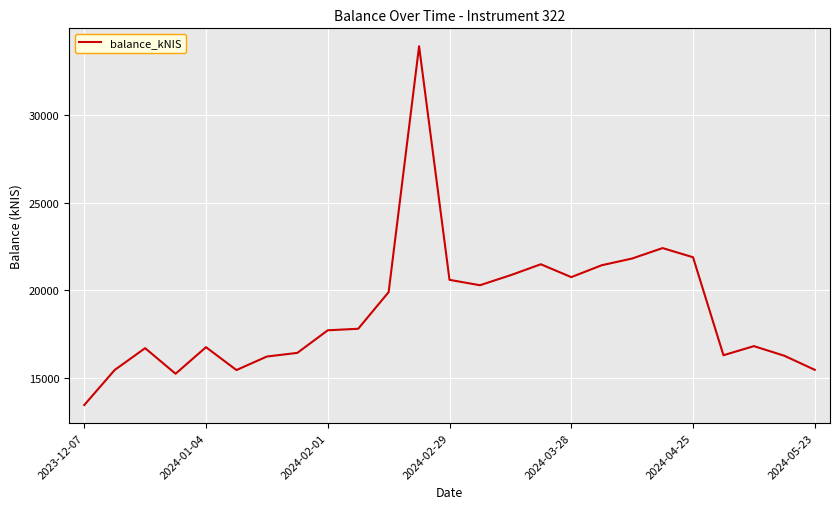

What is the minimum value shown in the chart?

13457.3